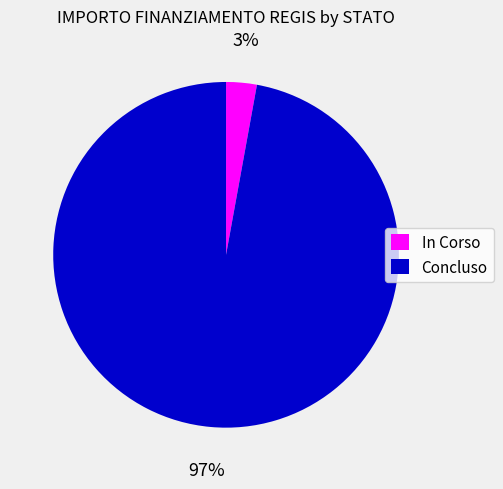

Is there any slice that represents more than half of the pie?

Yes